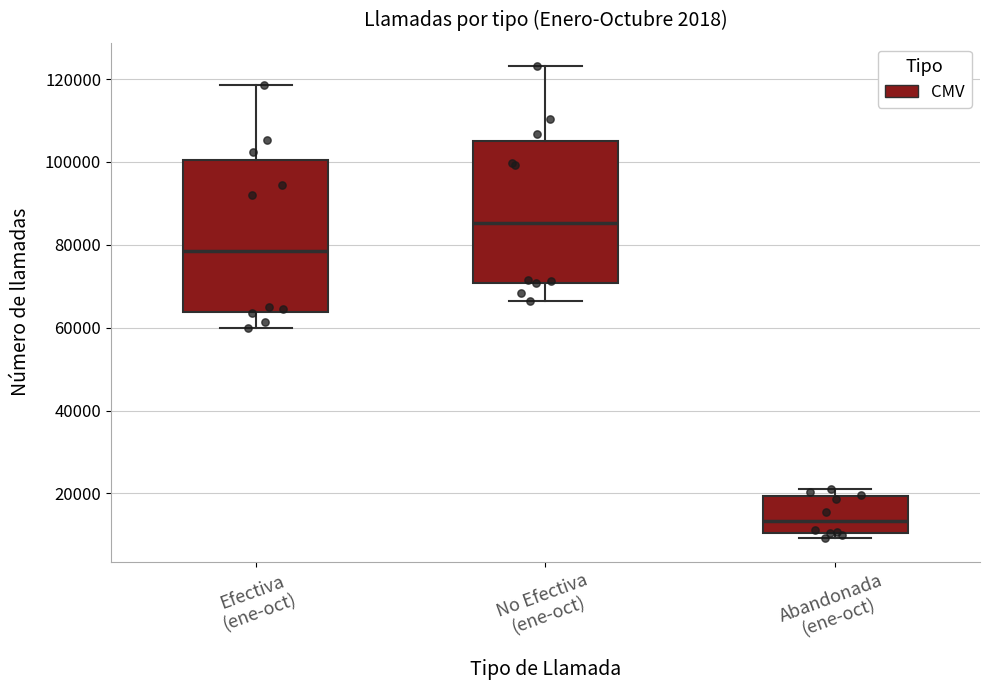

Where does the median line of the box for Abandonada (ene-oct) sit on the y-axis? The values are not printed on the chart, so give them approximately, as read against the axis.

14000